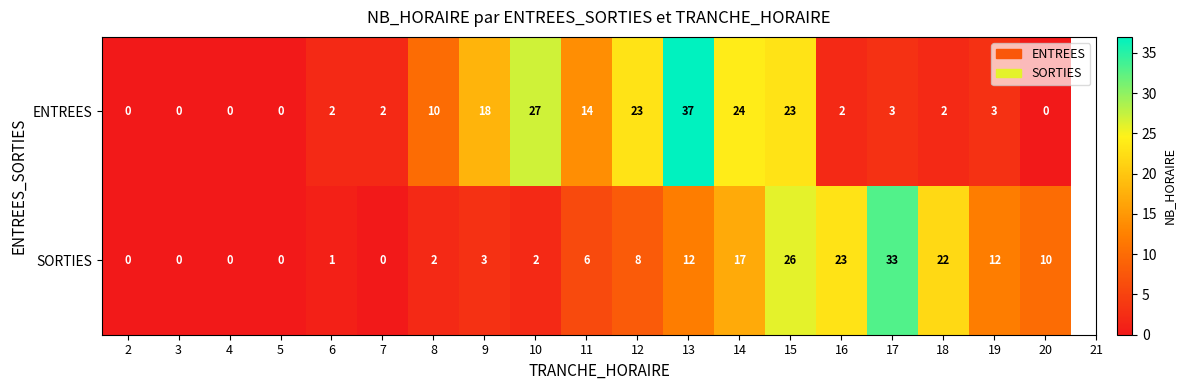

What is the difference between the maximum and second lowest values in the ENTREES series?

37